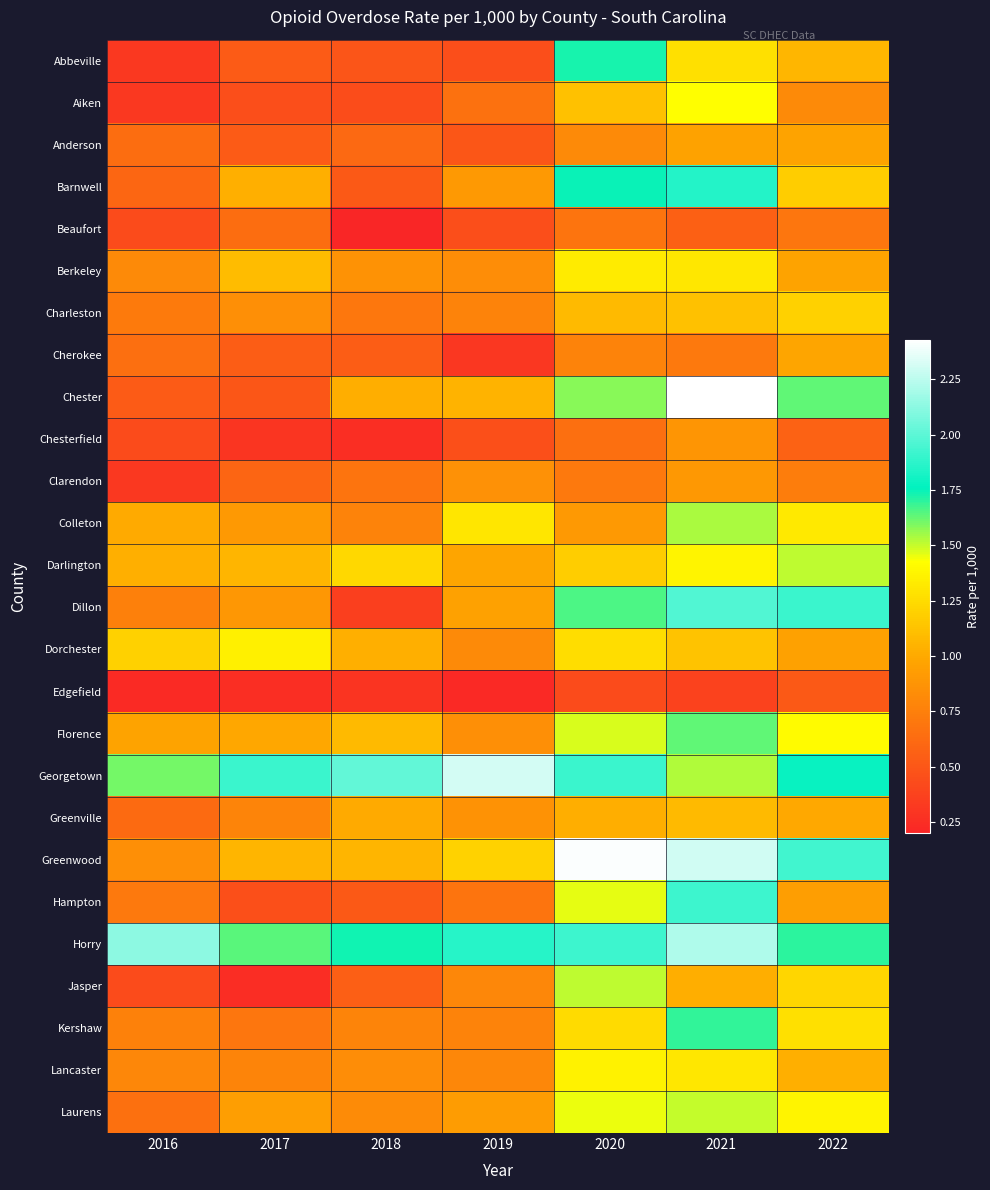

Reading left to right, extract all data points from this chart.

Abbeville: 2016=0.3	2017=0.5	2018=0.5	2019=0.5	2020=1.7	2021=1.3	2022=1.1
Aiken: 2016=0.3	2017=0.5	2018=0.4	2019=0.7	2020=1.1	2021=1.4	2022=0.8
Anderson: 2016=0.6	2017=0.5	2018=0.6	2019=0.5	2020=0.8	2021=1.0	2022=1.0
Barnwell: 2016=0.6	2017=1.0	2018=0.5	2019=0.9	2020=1.8	2021=1.9	2022=1.2
Beaufort: 2016=0.4	2017=0.6	2018=0.2	2019=0.5	2020=0.7	2021=0.6	2022=0.7
Berkeley: 2016=0.8	2017=1.1	2018=0.9	2019=0.8	2020=1.3	2021=1.3	2022=1.0
Charleston: 2016=0.7	2017=0.8	2018=0.7	2019=0.8	2020=1.1	2021=1.1	2022=1.2
Cherokee: 2016=0.7	2017=0.5	2018=0.5	2019=0.3	2020=0.8	2021=0.7	2022=1.0
Chester: 2016=0.5	2017=0.5	2018=1.0	2019=1.1	2020=1.6	2021=2.4	2022=1.6
Chesterfield: 2016=0.4	2017=0.3	2018=0.3	2019=0.5	2020=0.7	2021=0.9	2022=0.6
Clarendon: 2016=0.3	2017=0.6	2018=0.7	2019=0.9	2020=0.7	2021=0.9	2022=0.7
Colleton: 2016=1.0	2017=0.9	2018=0.8	2019=1.3	2020=0.9	2021=1.5	2022=1.3
Darlington: 2016=1.0	2017=1.1	2018=1.2	2019=1.0	2020=1.2	2021=1.4	2022=1.5
Dillon: 2016=0.8	2017=0.9	2018=0.4	2019=0.9	2020=1.7	2021=2.0	2022=1.9
Dorchester: 2016=1.2	2017=1.4	2018=1.0	2019=0.8	2020=1.3	2021=1.1	2022=0.9
Edgefield: 2016=0.2	2017=0.3	2018=0.3	2019=0.2	2020=0.4	2021=0.4	2022=0.5
Florence: 2016=1.0	2017=1.0	2018=1.1	2019=0.8	2020=1.5	2021=1.6	2022=1.4
Georgetown: 2016=1.6	2017=1.9	2018=2.0	2019=2.3	2020=1.9	2021=1.5	2022=1.8
Greenville: 2016=0.6	2017=0.8	2018=1.0	2019=0.9	2020=1.0	2021=1.1	2022=1.0
Greenwood: 2016=0.8	2017=1.1	2018=1.1	2019=1.2	2020=2.4	2021=2.3	2022=1.9
Hampton: 2016=0.7	2017=0.5	2018=0.5	2019=0.7	2020=1.5	2021=1.9	2022=0.9
Horry: 2016=2.1	2017=1.6	2018=1.7	2019=1.9	2020=1.9	2021=2.2	2022=1.7
Jasper: 2016=0.4	2017=0.2	2018=0.6	2019=0.8	2020=1.5	2021=1.0	2022=1.2
Kershaw: 2016=0.8	2017=0.7	2018=0.8	2019=0.8	2020=1.2	2021=1.7	2022=1.3
Lancaster: 2016=0.8	2017=0.8	2018=0.8	2019=0.8	2020=1.4	2021=1.3	2022=1.0
Laurens: 2016=0.7	2017=0.9	2018=0.8	2019=0.9	2020=1.4	2021=1.5	2022=1.4